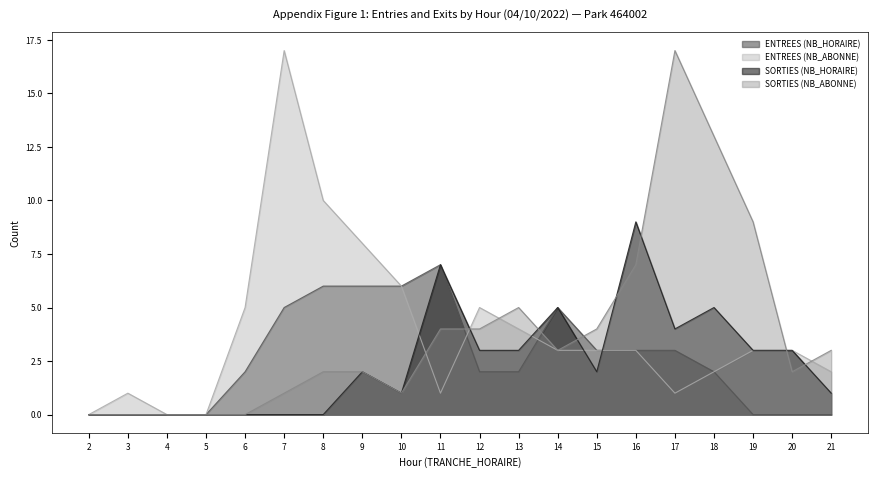

How many positive values does the ENTREES (NB_HORAIRE) series have?

13